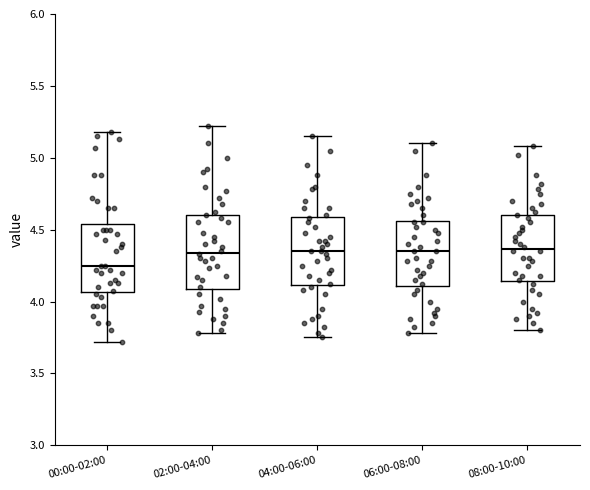

Reading left to right, transcribe this box plot: for each box, give where its median line is, the range the box spans, and where its two whiskers end, as read against the y-axis. The values are not printed on the chart, so give them approximately, as read against the axis.

00:00-02:00: median 4.25, box 4.05 to 4.55, whiskers 3.70 to 5.20
02:00-04:00: median 4.35, box 4.10 to 4.60, whiskers 3.80 to 5.20
04:00-06:00: median 4.35, box 4.10 to 4.60, whiskers 3.75 to 5.15
06:00-08:00: median 4.35, box 4.10 to 4.55, whiskers 3.80 to 5.10
08:00-10:00: median 4.35, box 4.15 to 4.60, whiskers 3.80 to 5.10